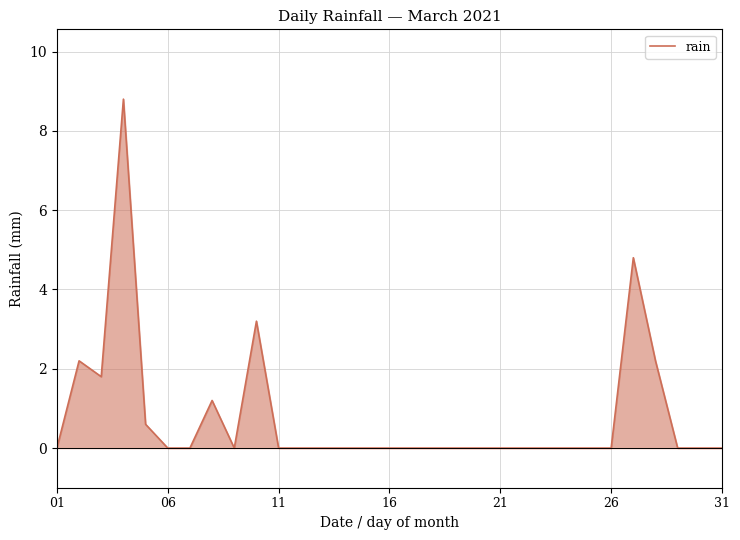

What is the maximum value shown in the chart?

8.8